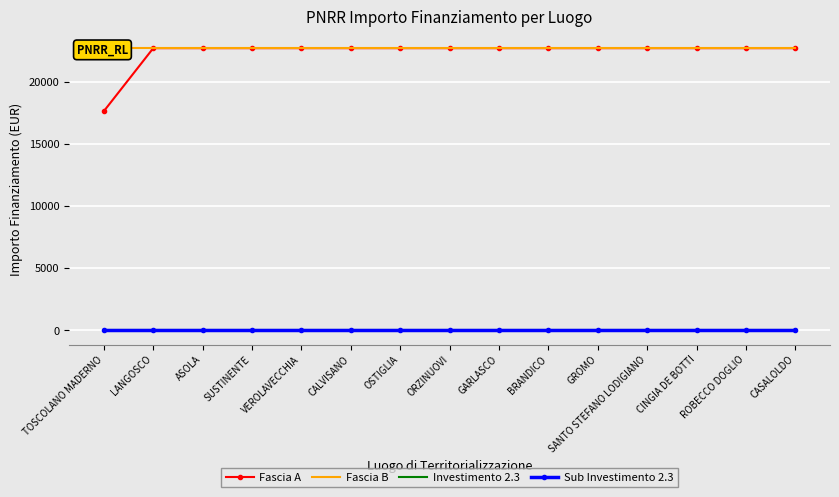

Which series has the largest total across all categories?

Fascia B